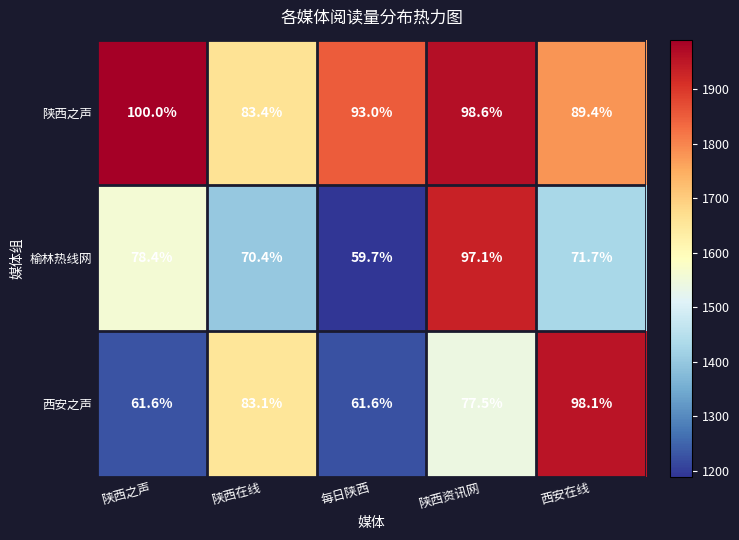

What is the difference between the highest and lowest values at 西安在线?

26.4